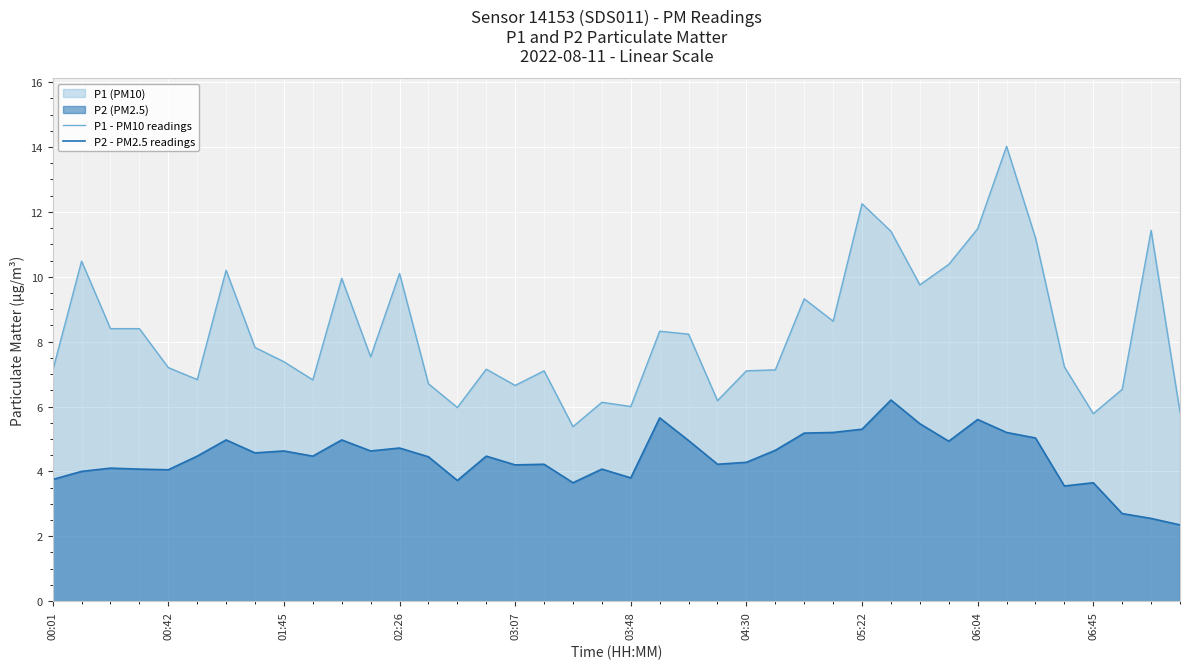

True or false: P1 - PM10 readings has more than 0 interior local peaks.

True